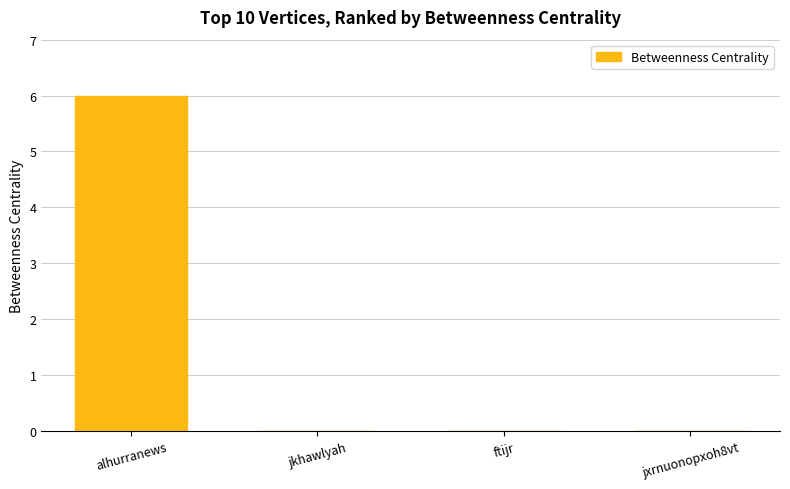

Which has a higher value, ftijr or alhurranews?

alhurranews